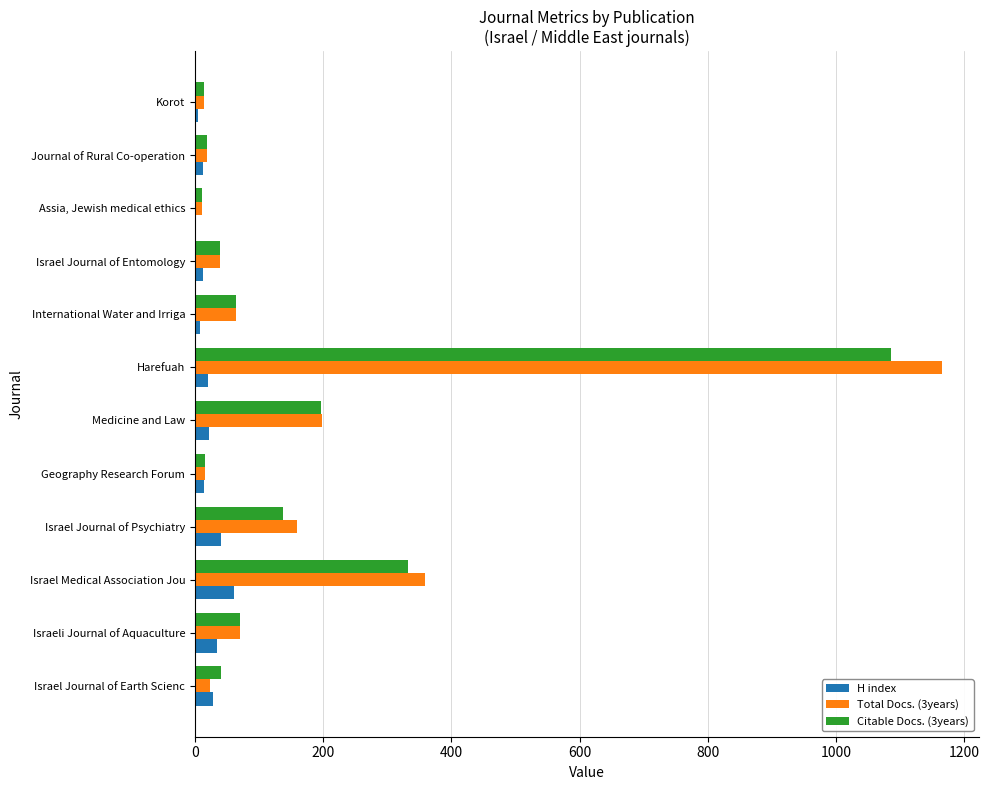

What are all the series names shown in the legend?

H index, Total Docs. (3years), Citable Docs. (3years)